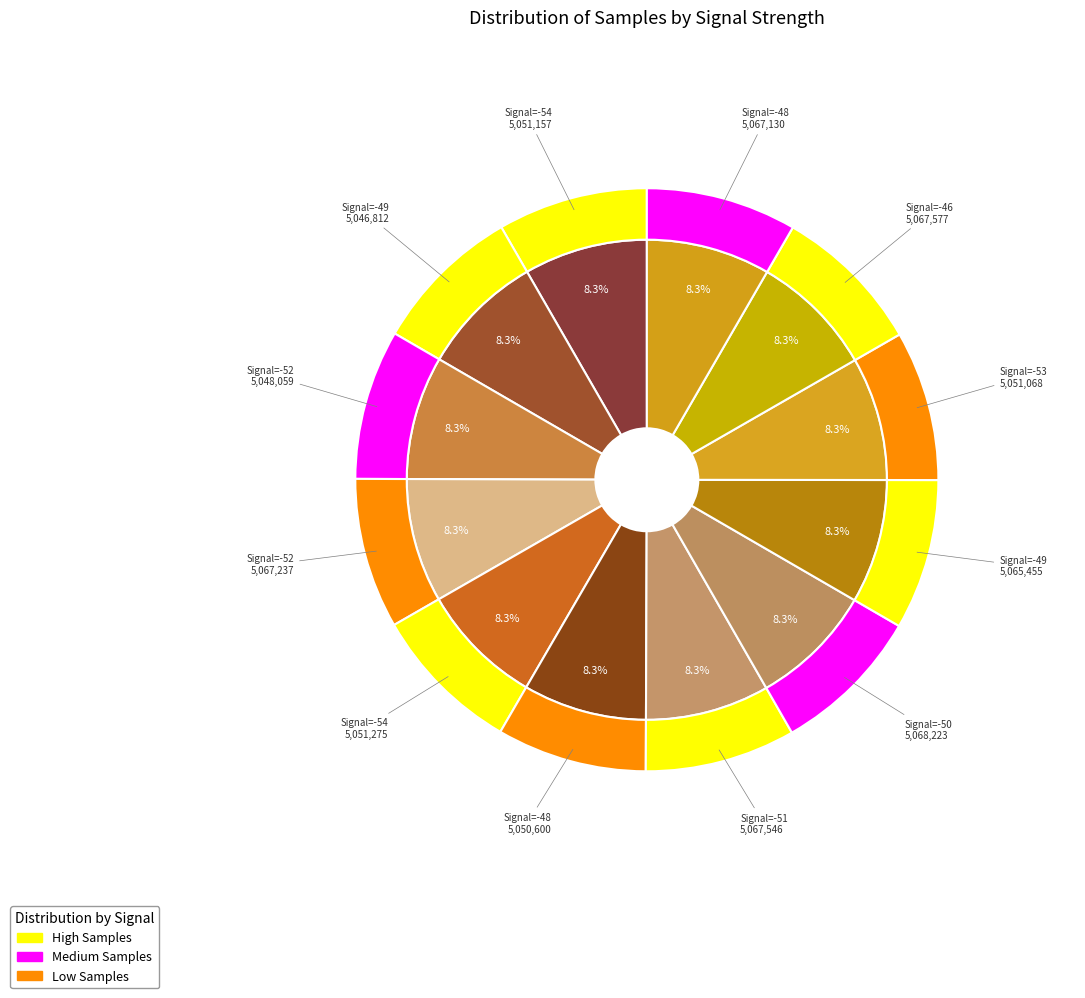

How many slices are in this pie chart?

12